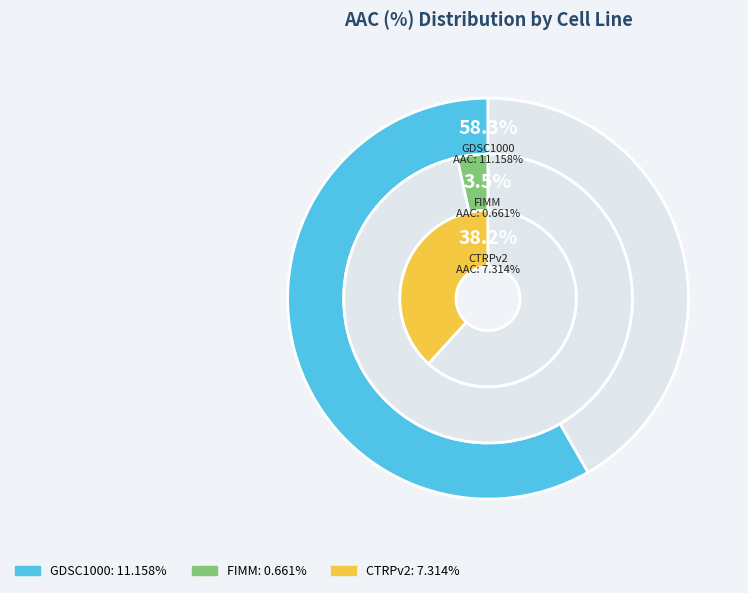

True or false: FIMM accounts for 3% of the total.

True